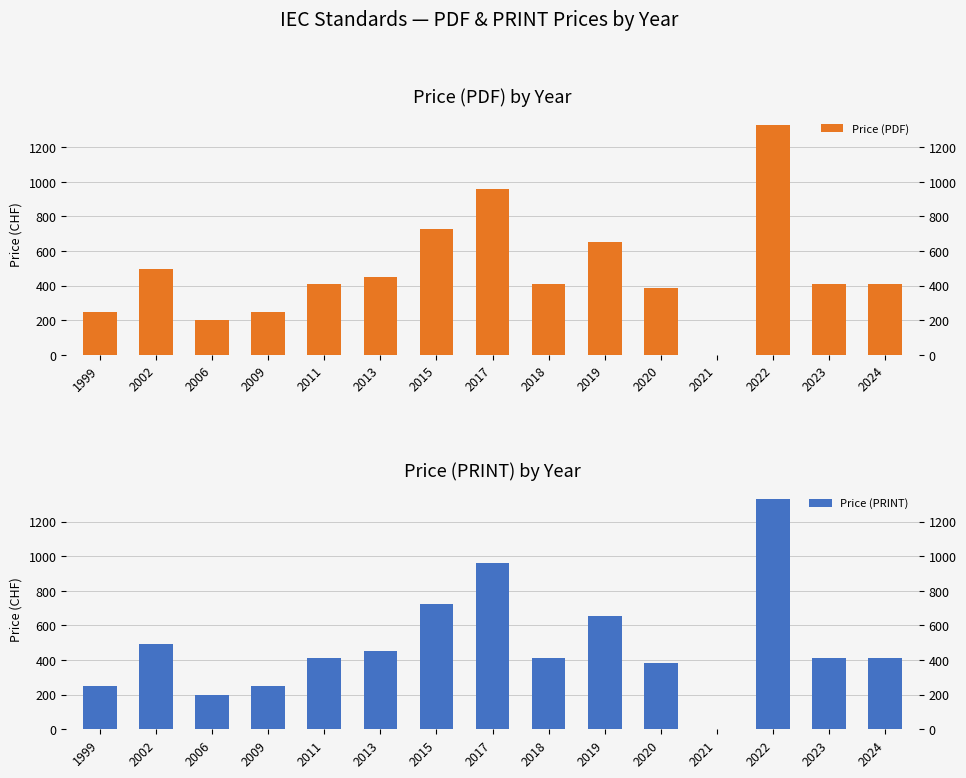

How many data points in Price (PRINT) are above 410?

6